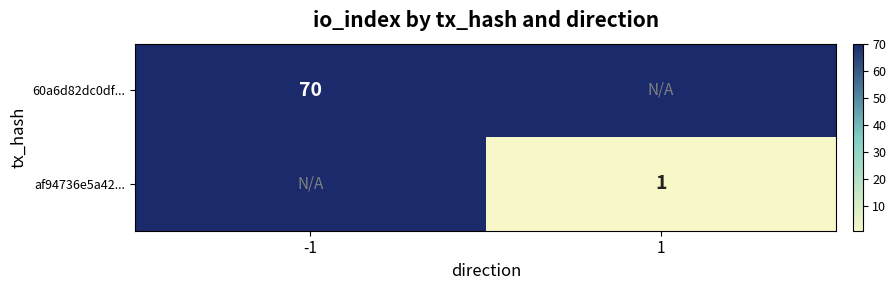

What is the minimum value shown in the chart?

1.0